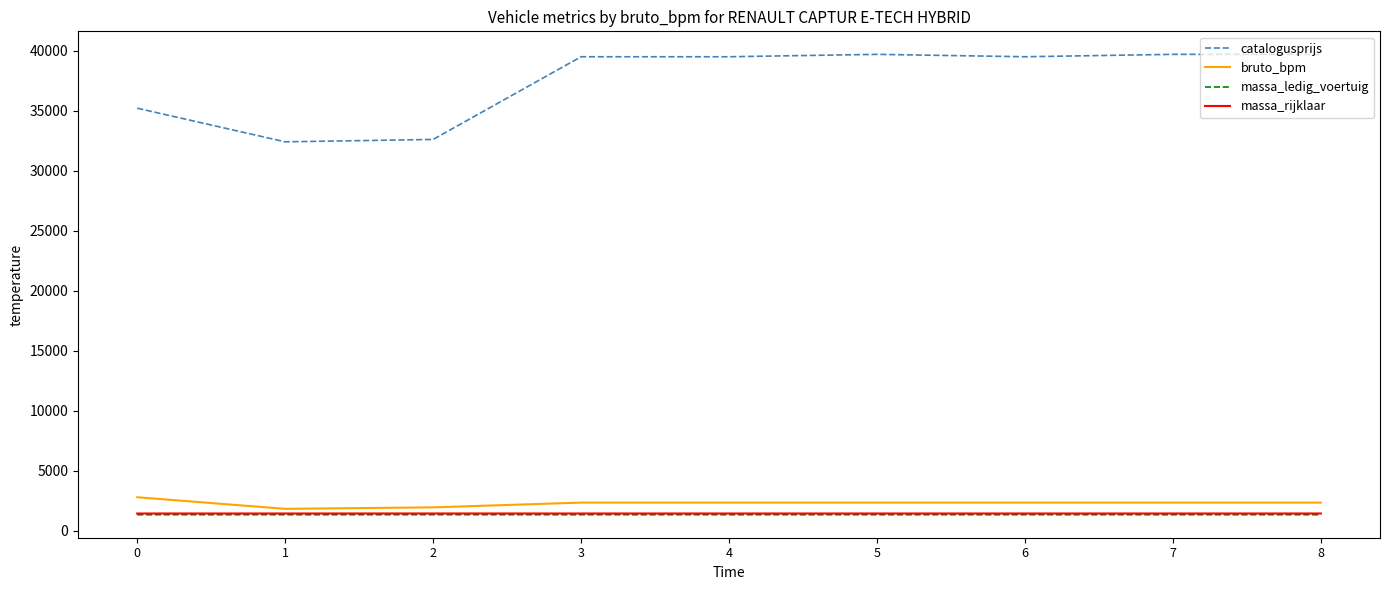

What is the total value across all series at 2?

37333